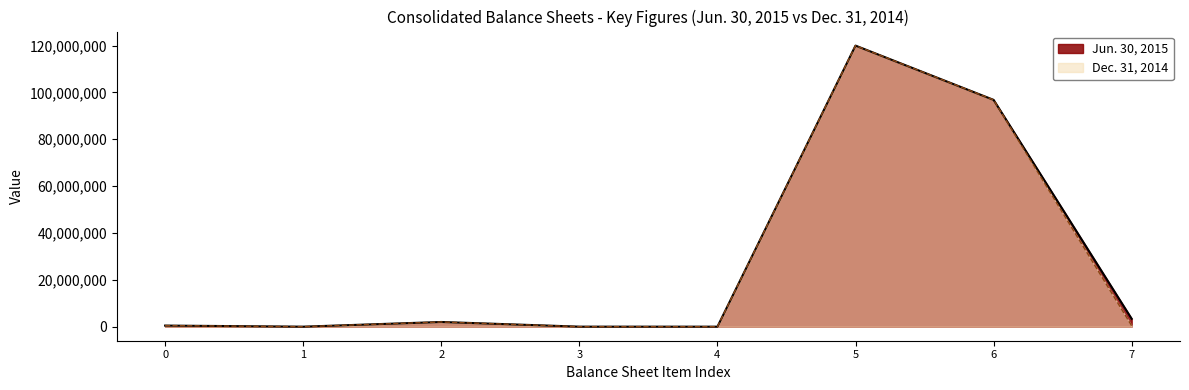

At which category is the sum across all series the highest?

5